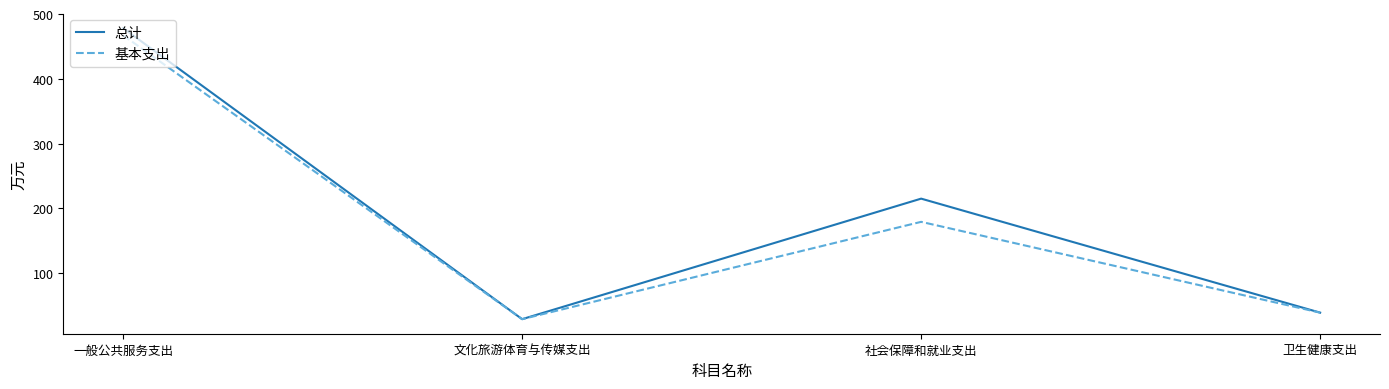

What is the minimum value for 总计?

28.9